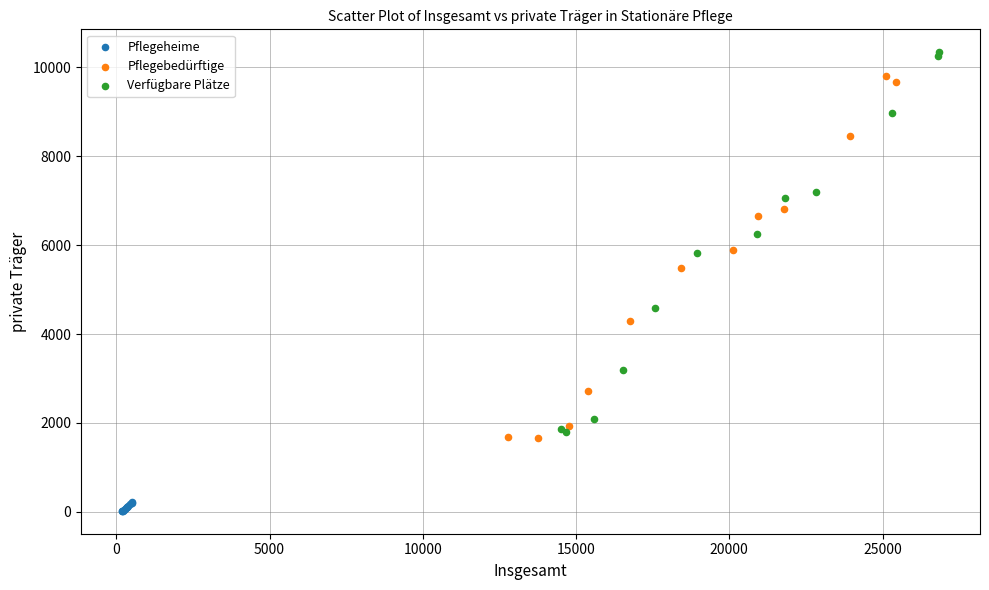

Which series reaches the maximum Y coordinate?

Verfügbare Plätze